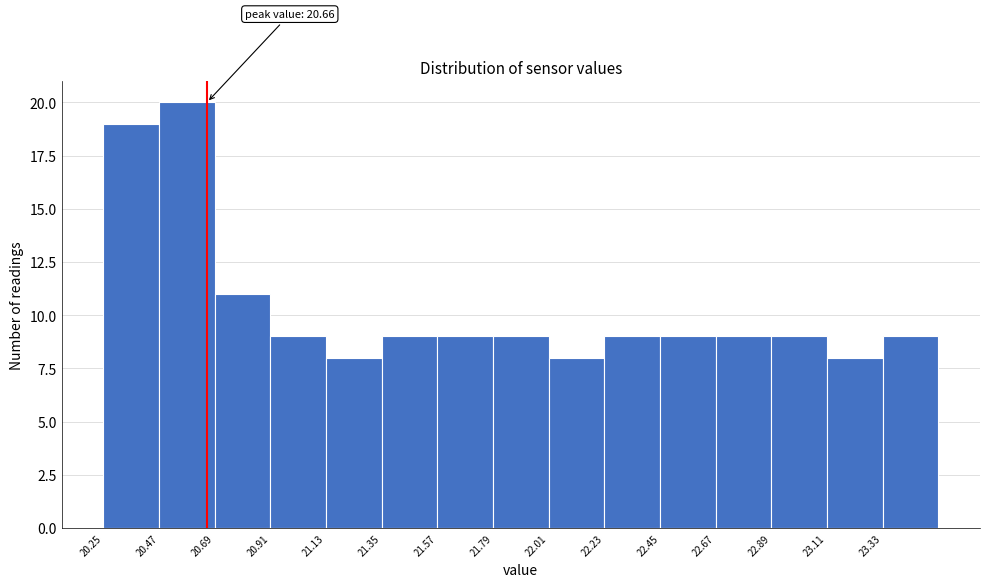

Which range on the x-axis has the tallest bar?

20.47 to 20.69